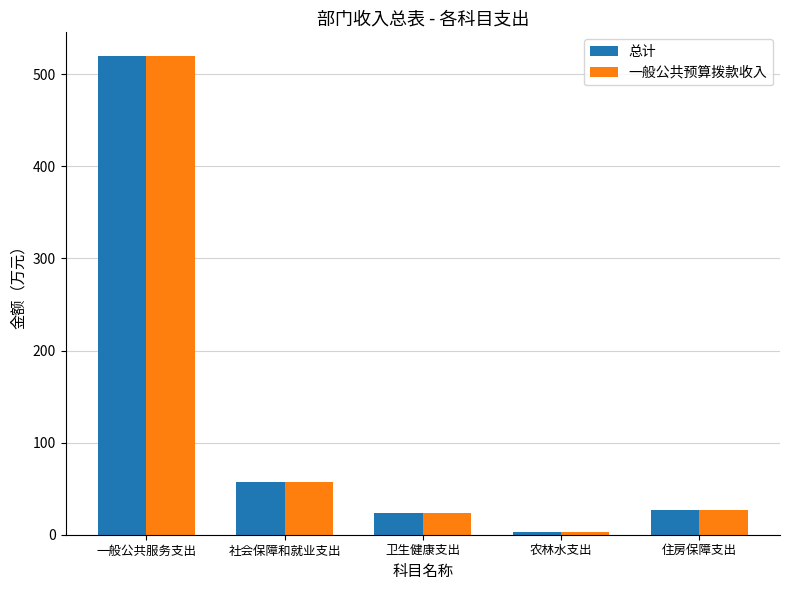

What value does the 总计 series have at 社会保障和就业支出?

57.2